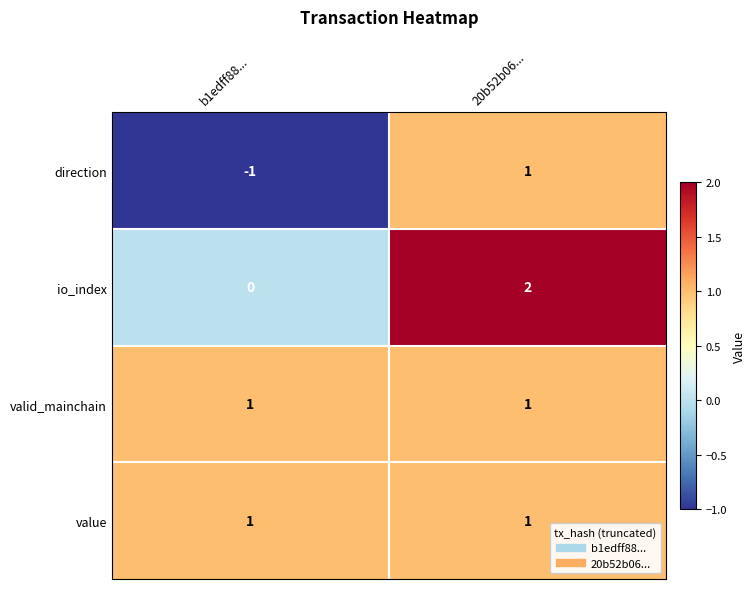

At which label does direction reach its minimum?

b1edff88...